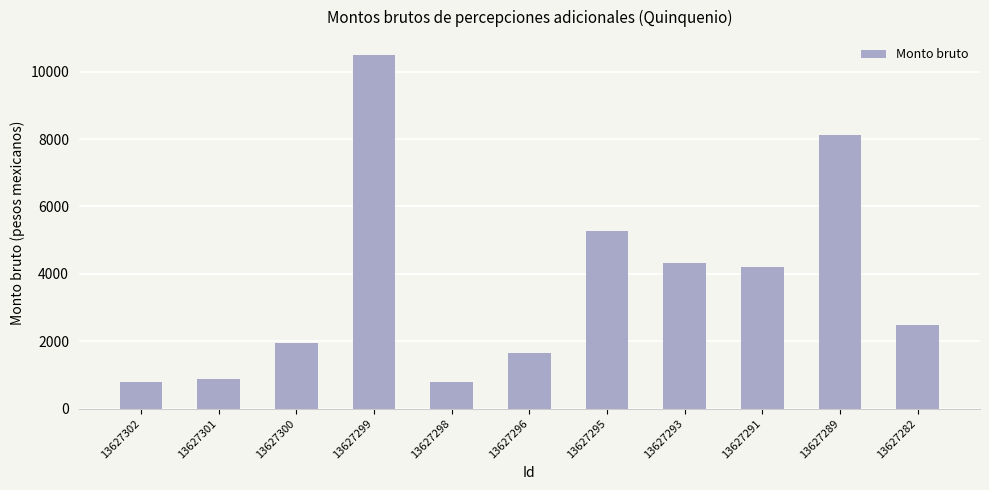

Which category has the highest value across all series?

13627299